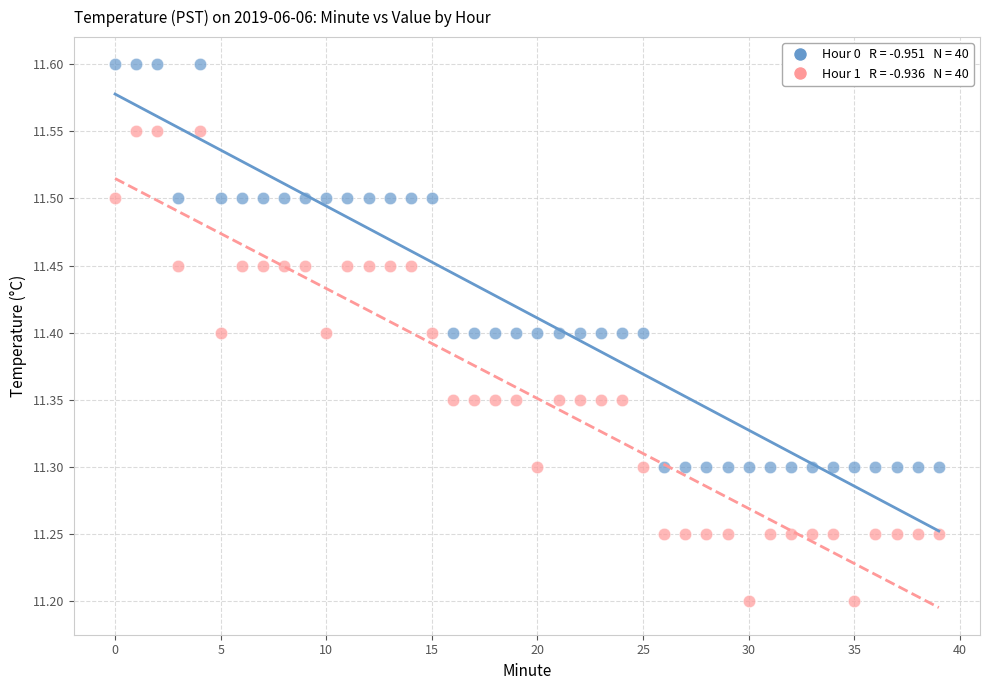

Across all data points, what is the range of Y values (max minus min)?

0.4